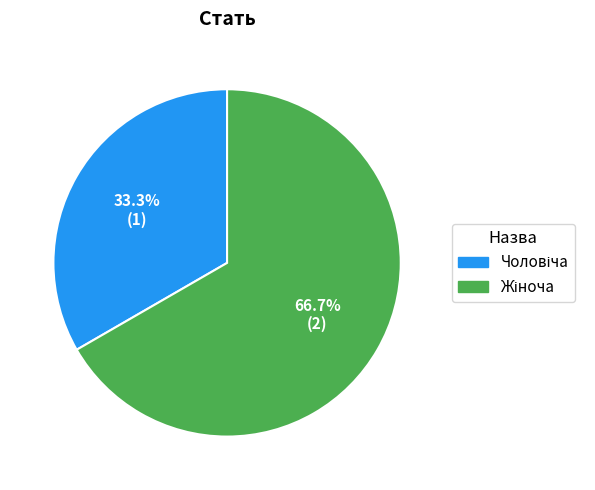

Is there a majority slice in this chart?

Yes